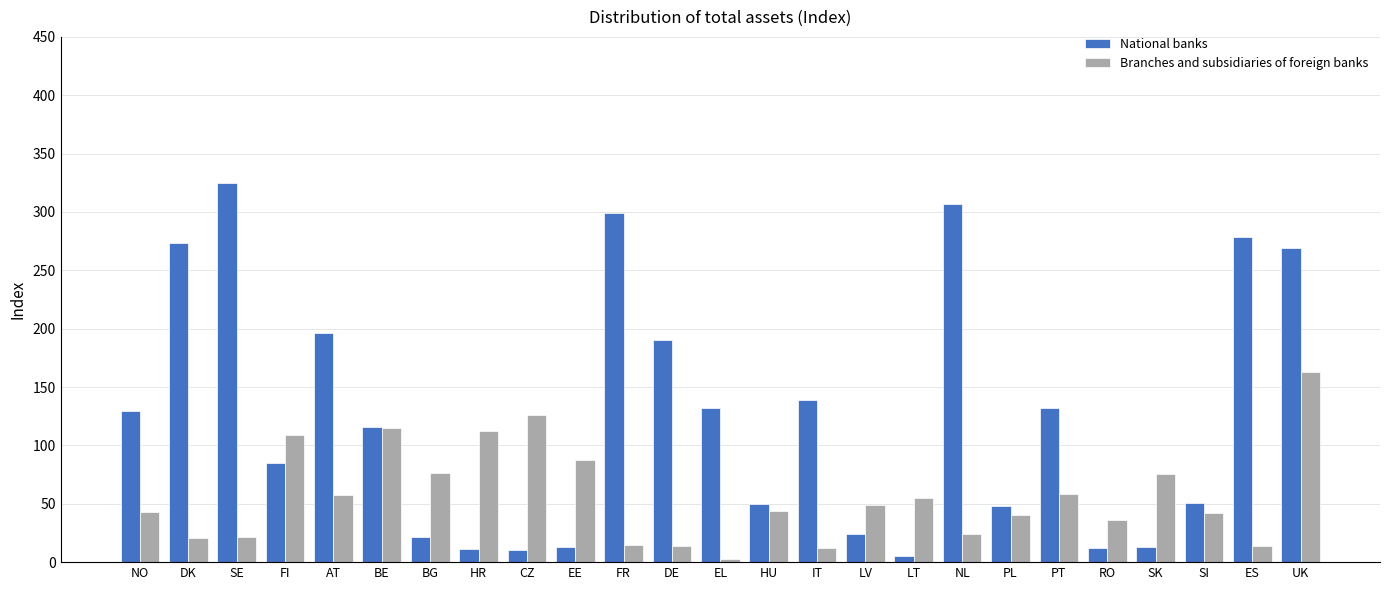

What is the value of the Branches and subsidiaries of foreign banks bar at the 21st from the left?

36.5